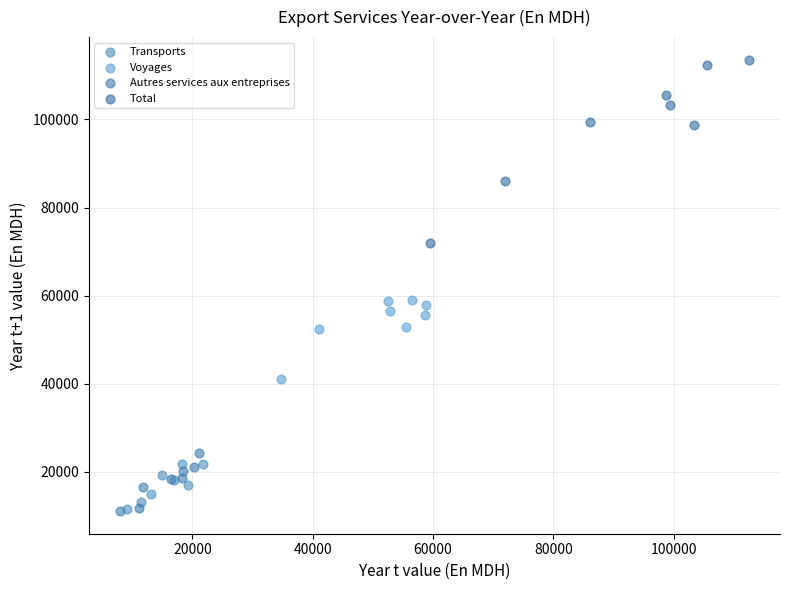

Which series contains the highest Y value?

Total